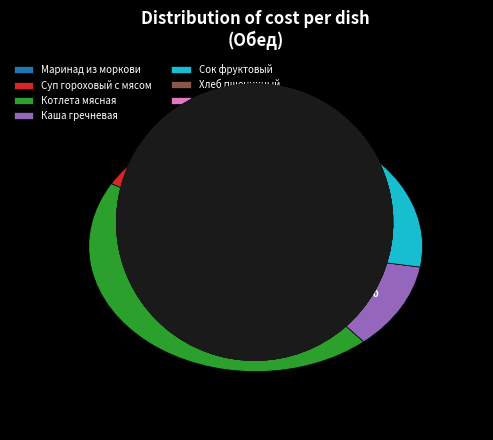

What is the largest slice in the pie chart?

Котлета мясная